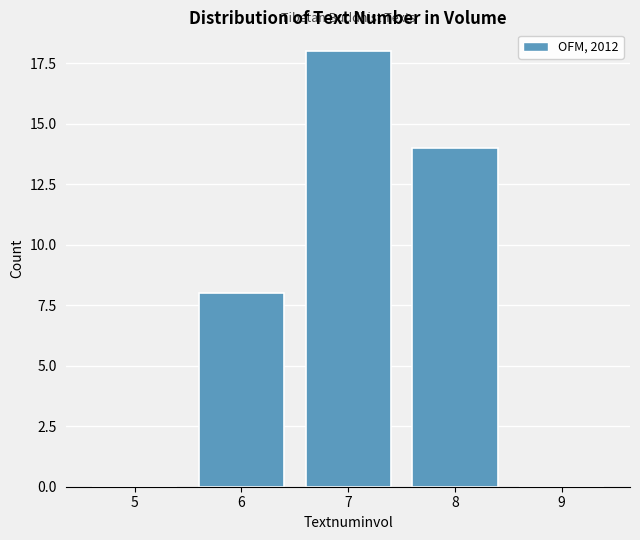

Reading left to right, transcribe all the data shown in this chart.

5=0	6=8	7=18	8=14	9=0